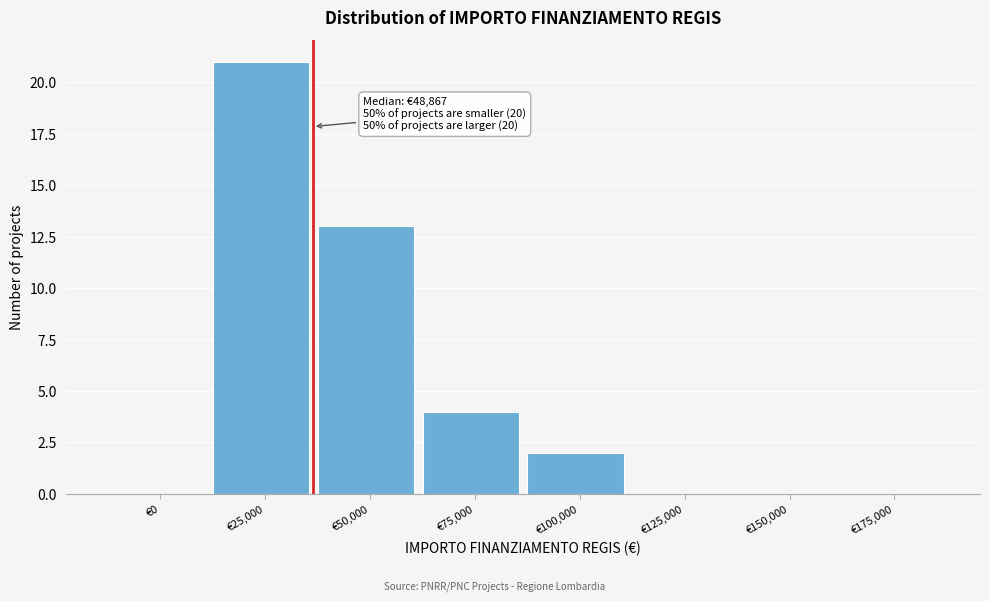

Reading left to right, transcribe all the data shown in this chart.

€0=0	€25,000=21	€50,000=13	€75,000=4	€100,000=2	€125,000=0	€150,000=0	€175,000=0